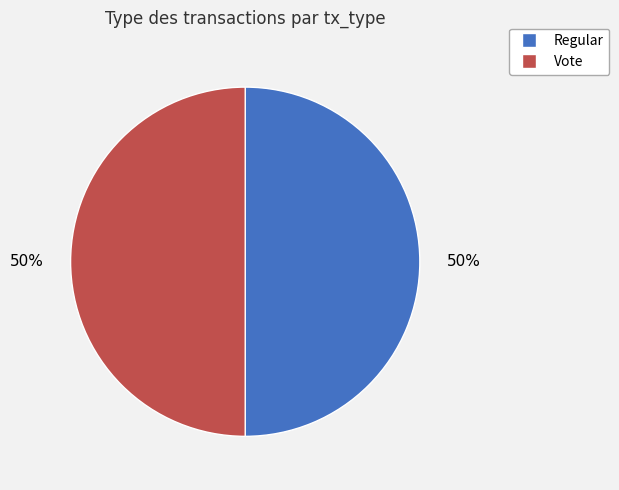

True or false: Regular accounts for 55% of the total.

False